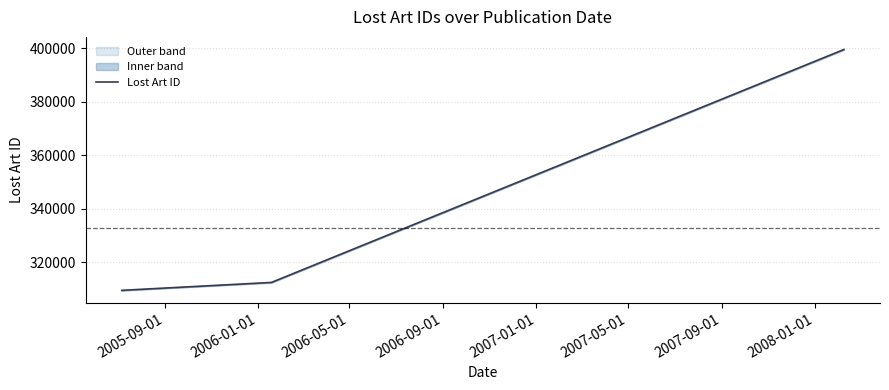

What is the value of the 3rd point from the left?

312360